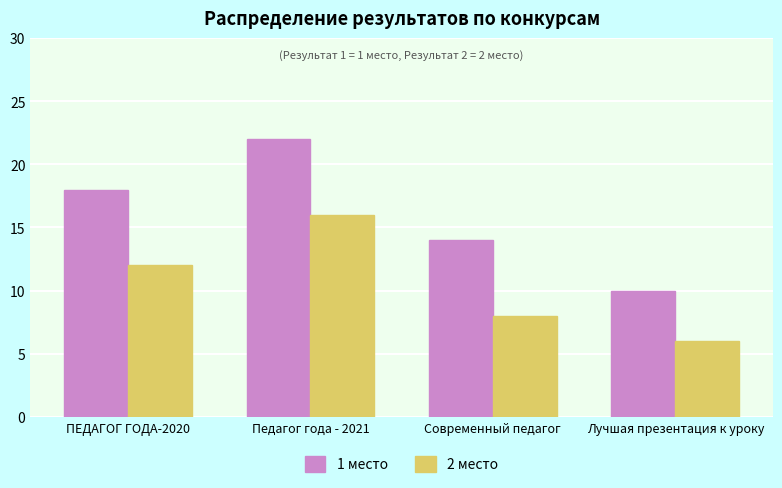

List the series in order of their peak value, lowest first.

2 место, 1 место